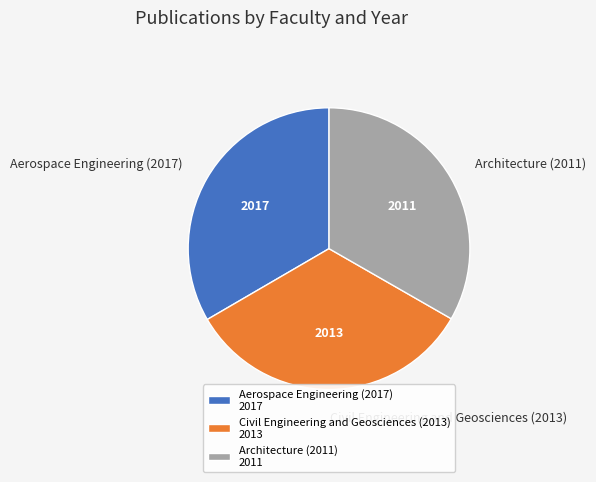

Combined, do Civil Engineering and Geosciences (2013) and Architecture (2011) account for over 50%?

Yes